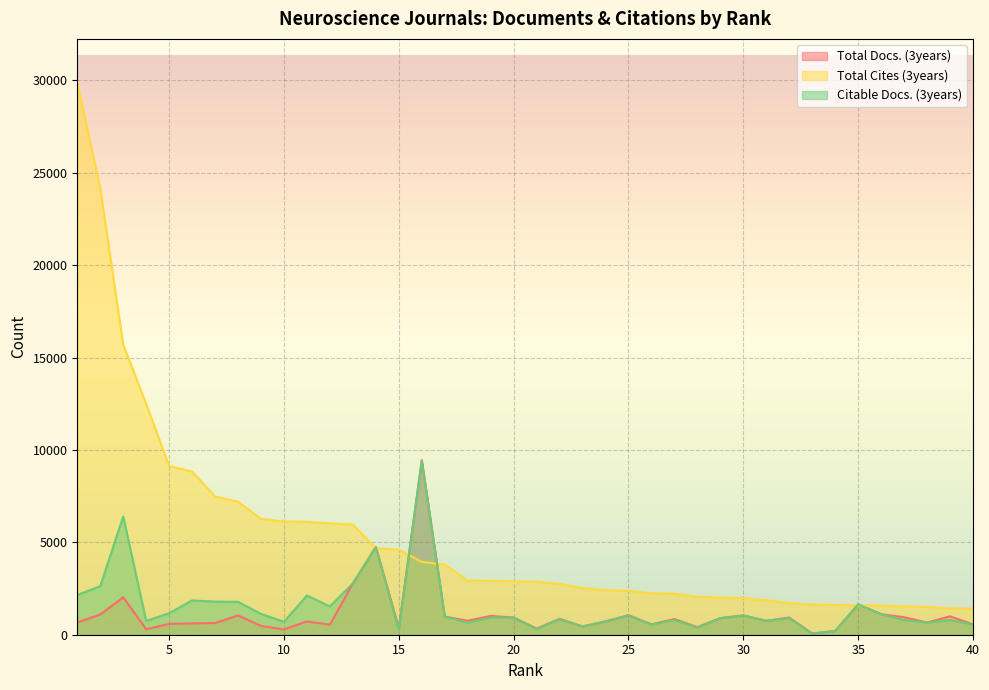

What is the maximum value for Total Cites (3years)?

29855